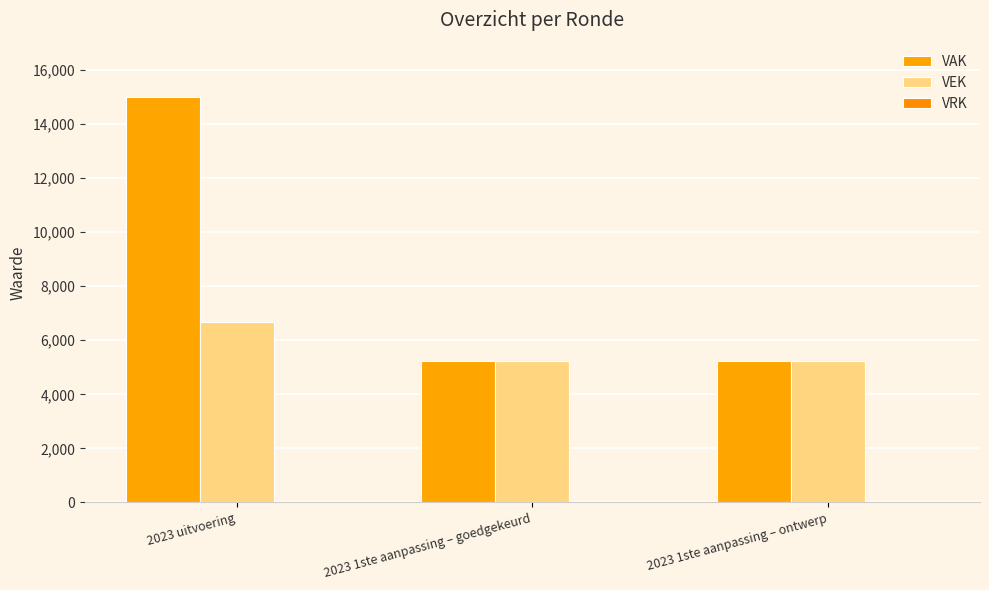

Which has a higher value, 2023 1ste aanpassing – ontwerp or 2023 uitvoering?

2023 uitvoering